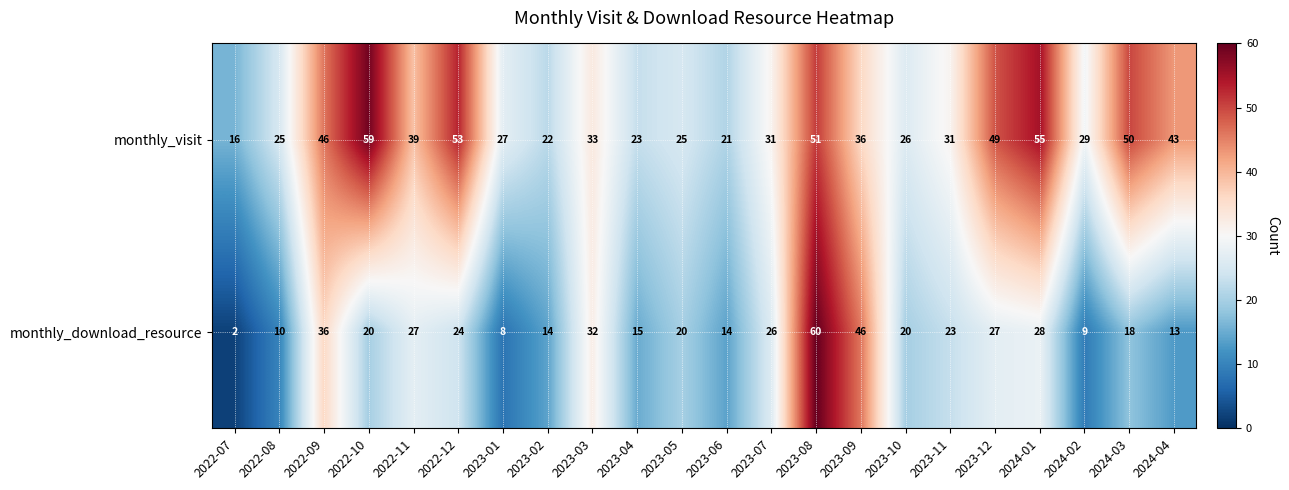

What is the smallest value displayed?

2